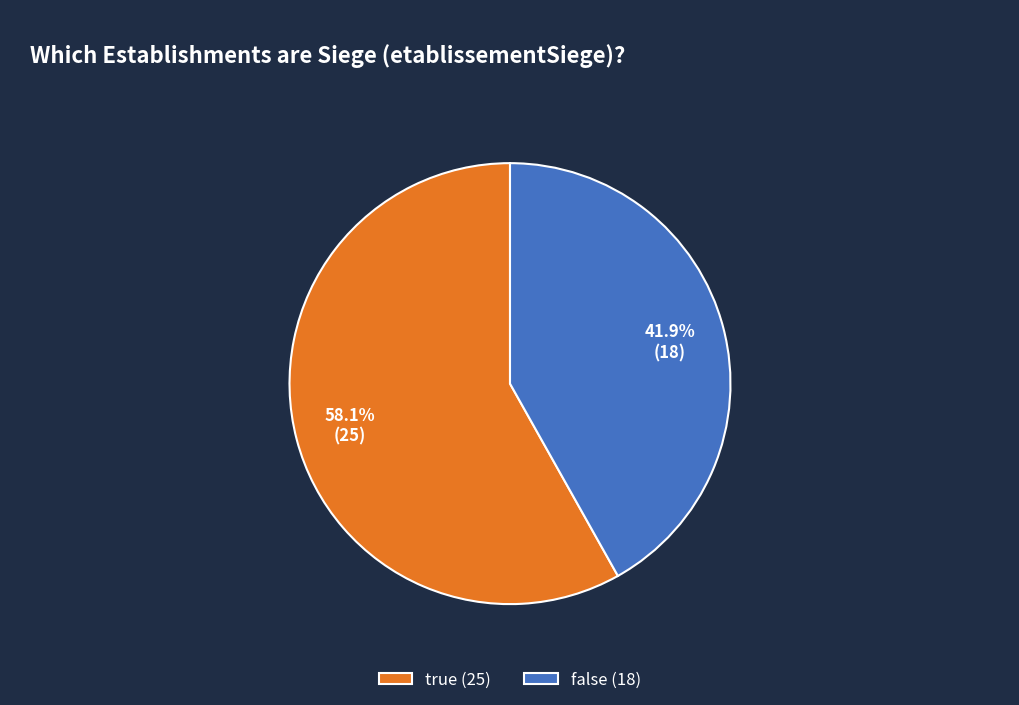

To the nearest percent, what percentage of the pie is true?

58%